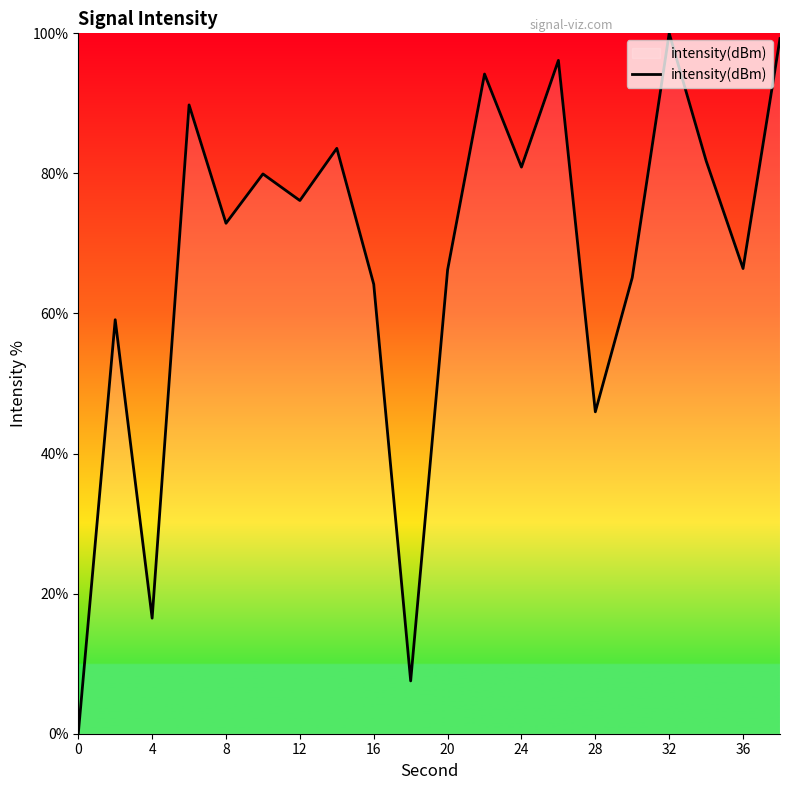

What is the difference between the maximum and minimum values?

100.0